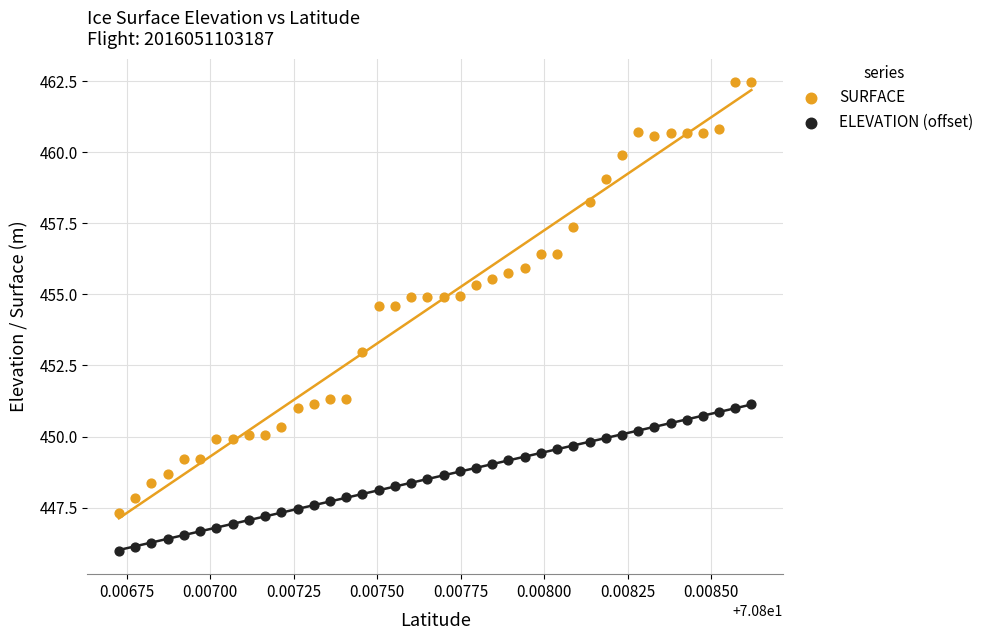

Across all data points, what is the range of Y values (max minus min)?

16.5